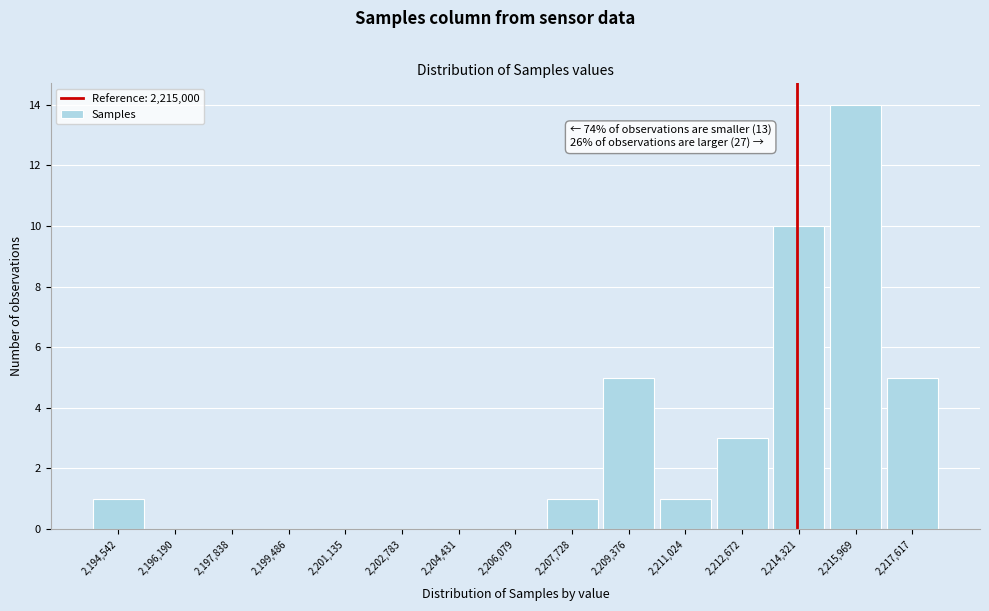

Reading left to right, what are all the values shown in this chart?

2,194,542=1	2,196,190=0	2,197,838=0	2,199,486=0	2,201,135=0	2,202,783=0	2,204,431=0	2,206,079=0	2,207,728=1	2,209,376=5	2,211,024=1	2,212,672=3	2,214,321=10	2,215,969=14	2,217,617=5